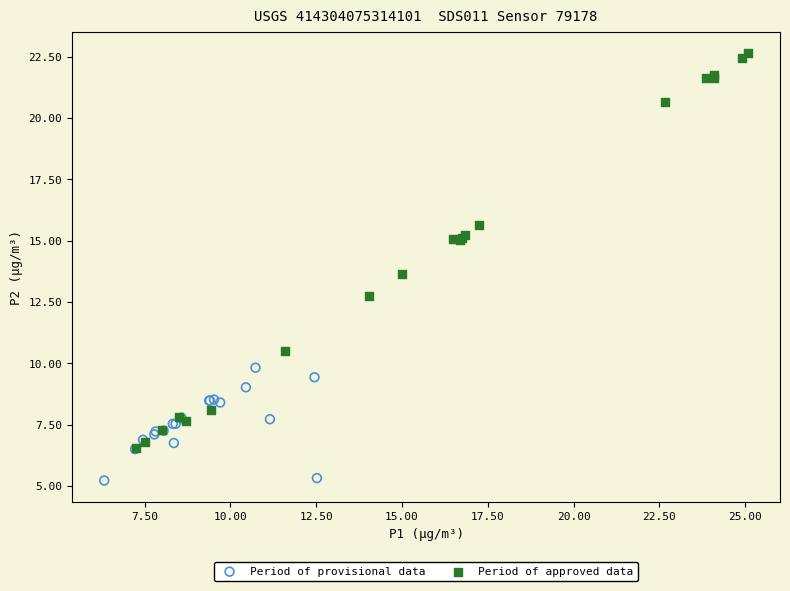

Which series reaches the minimum Y coordinate?

Period of provisional data